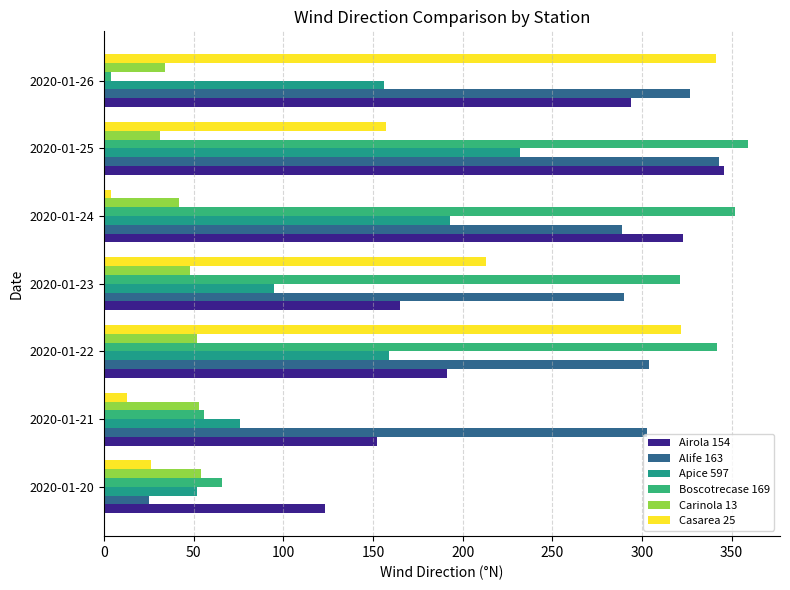

What is the maximum value for Carinola 13?

54